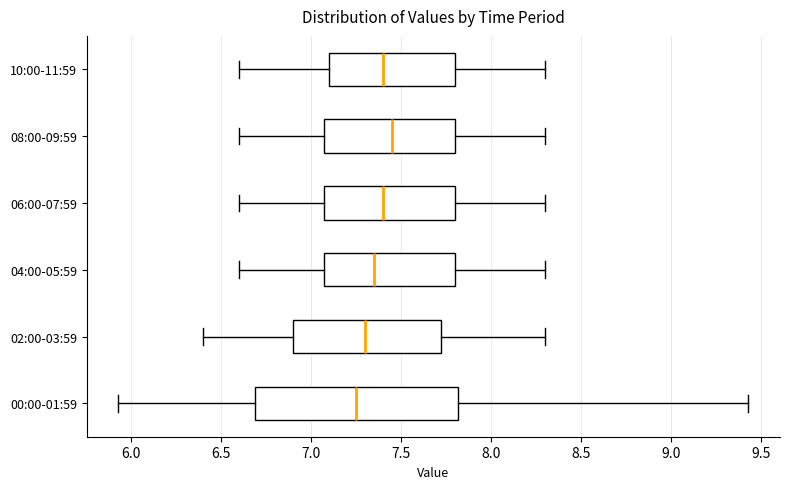

Comparing the boxes themselves (not the whiskers), which one is the widest?

00:00-01:59